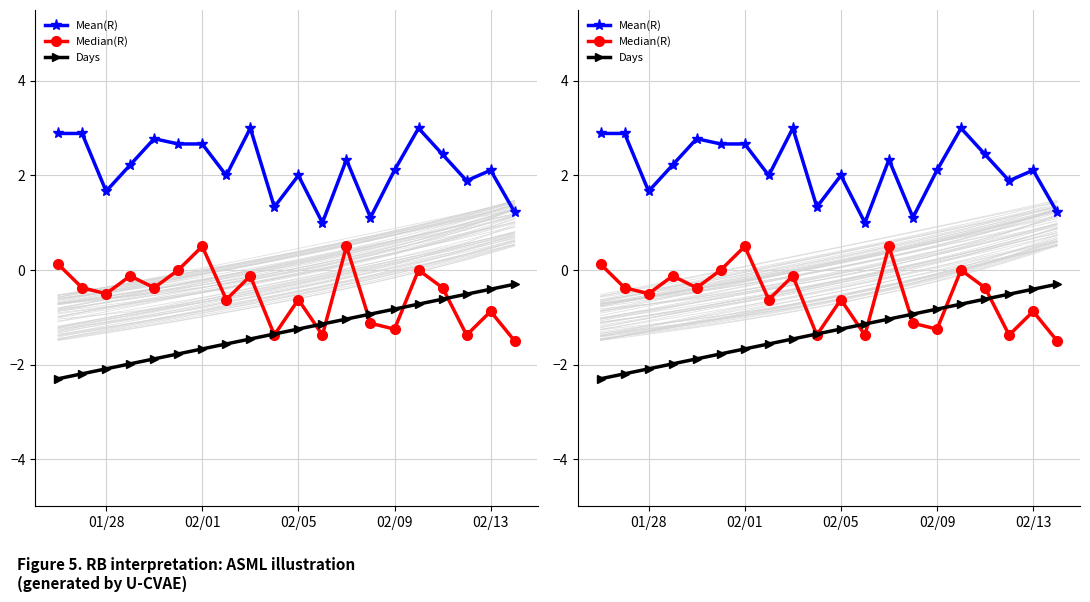

What is the greatest value displayed?

3.0